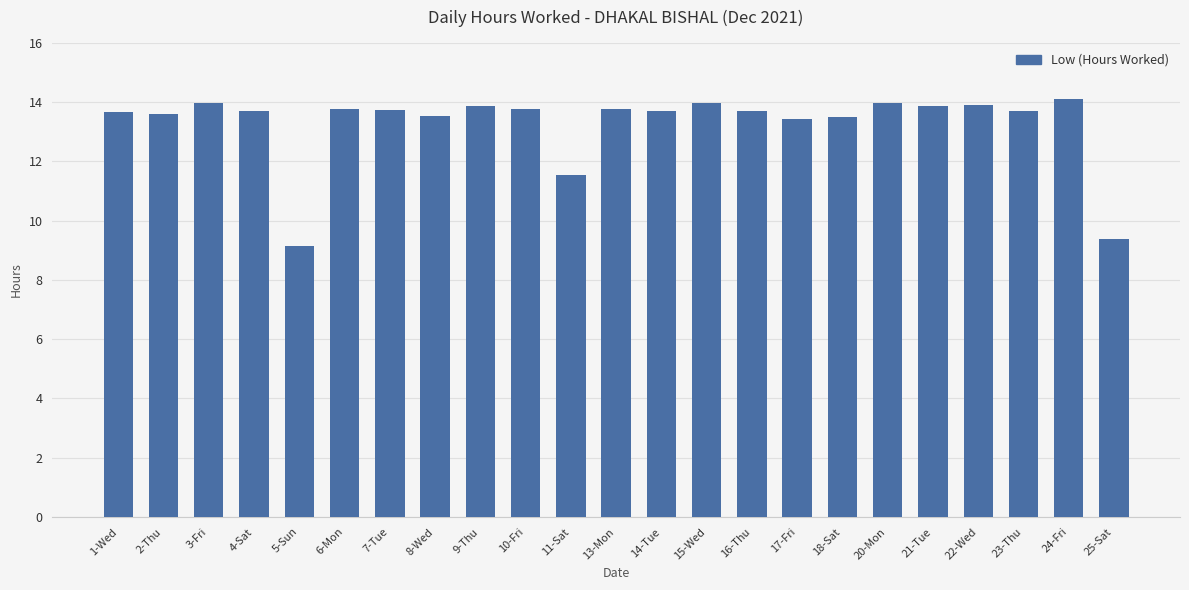

Which category has the lowest value across all series?

5-Sun